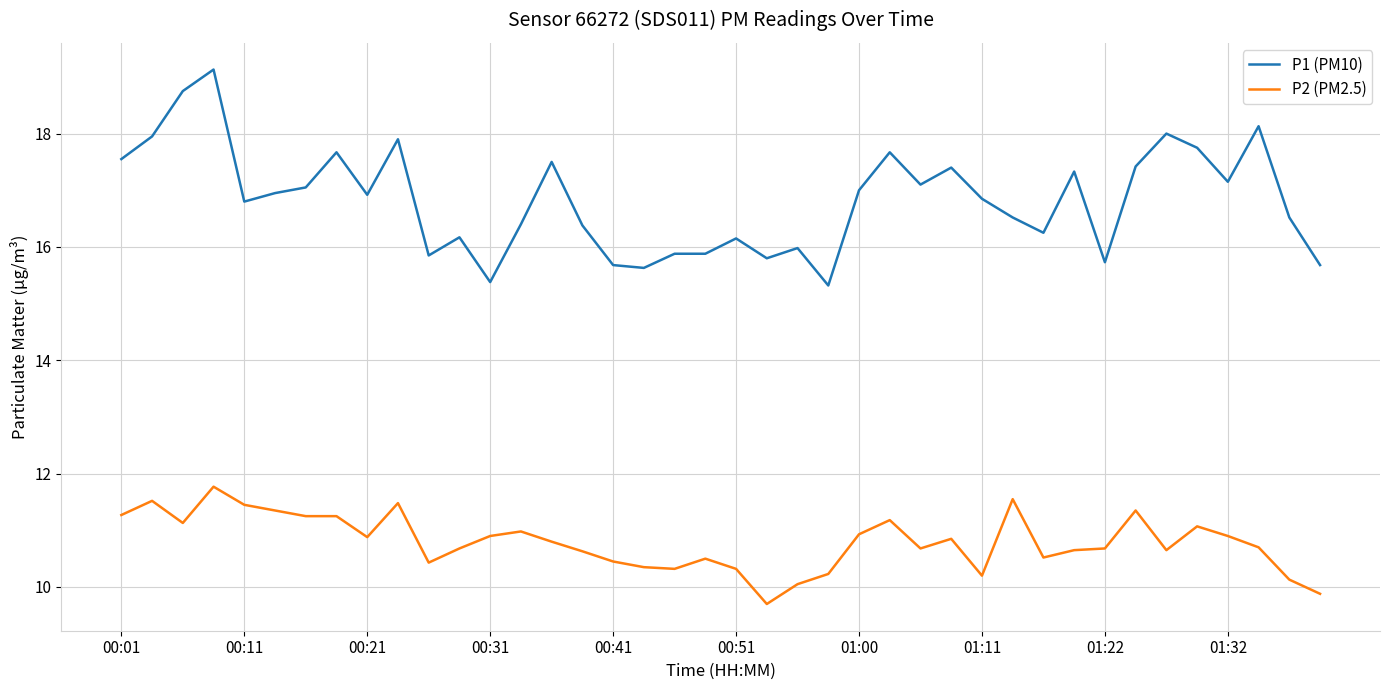

What is the maximum value for P1 (PM10)?

19.1